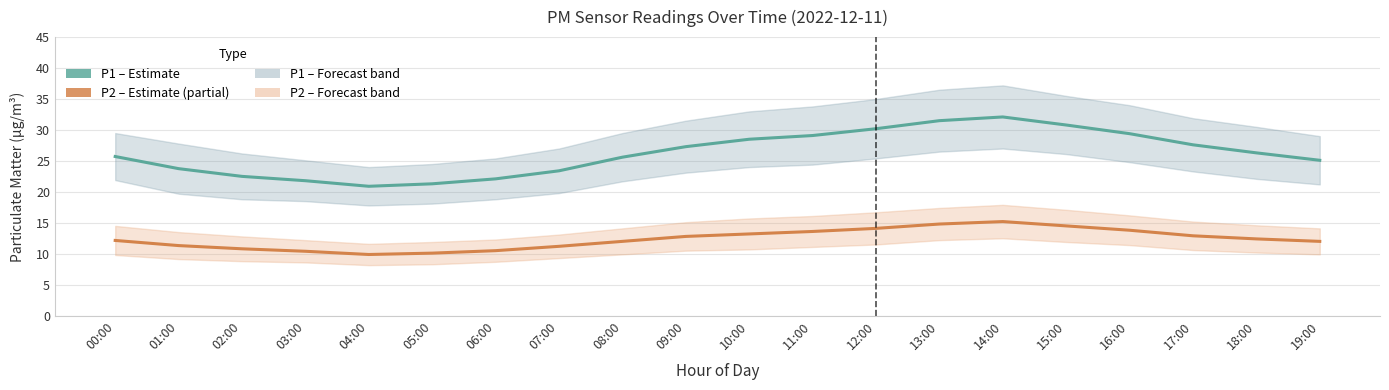

True or false: P2 (PM2.5) and P1 (PM10) cross at least once.

False